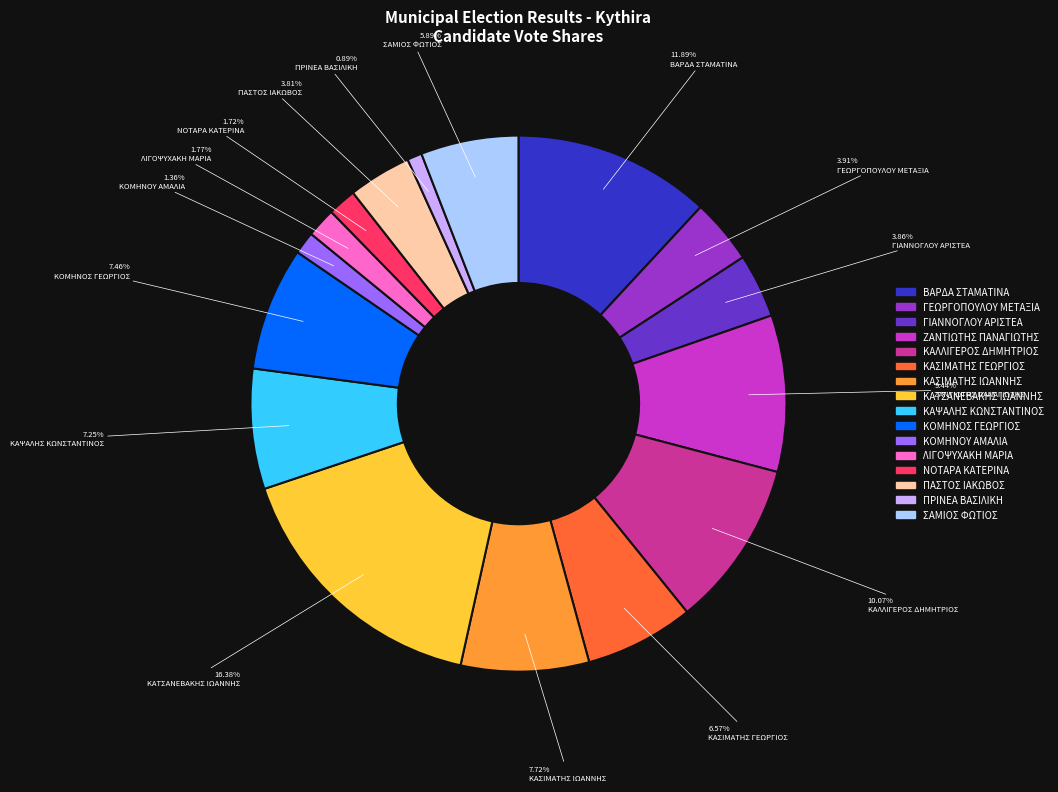

Is there any slice that represents more than half of the pie?

No